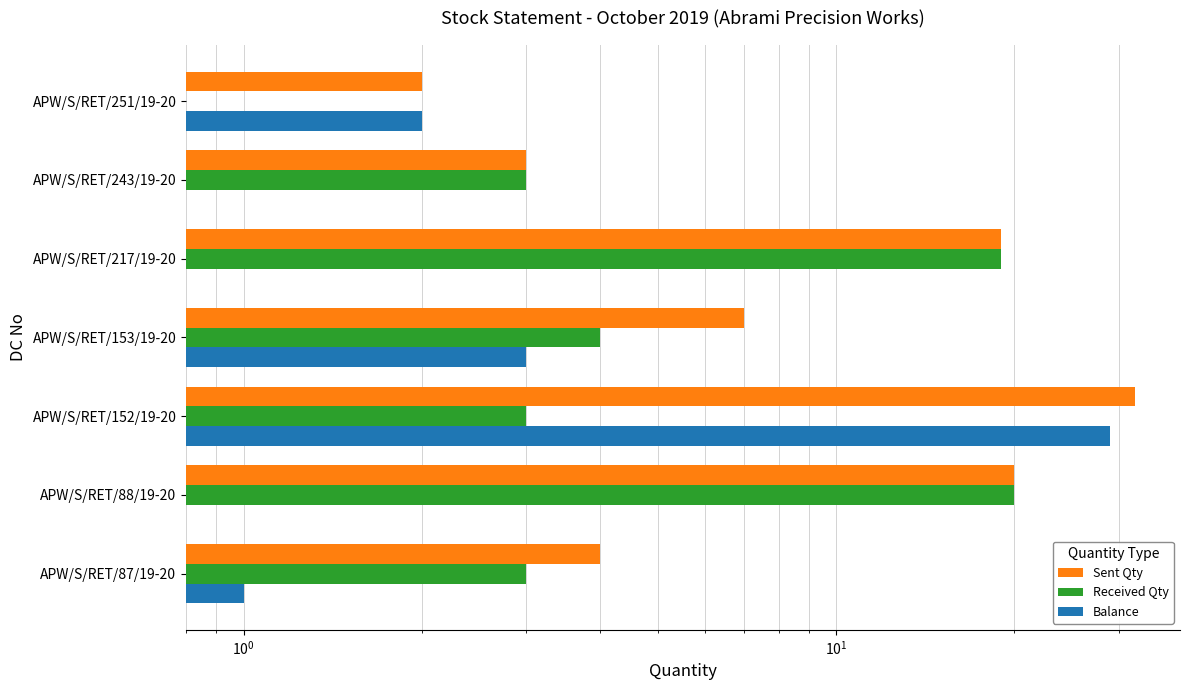

Reading left to right, transcribe all the data shown in this chart.

Sent Qty: 4	20	32	7	19	3	2
Received Qty: 3	20	3	4	19	3	0
Balance: 1	0	29	3	0	0	2